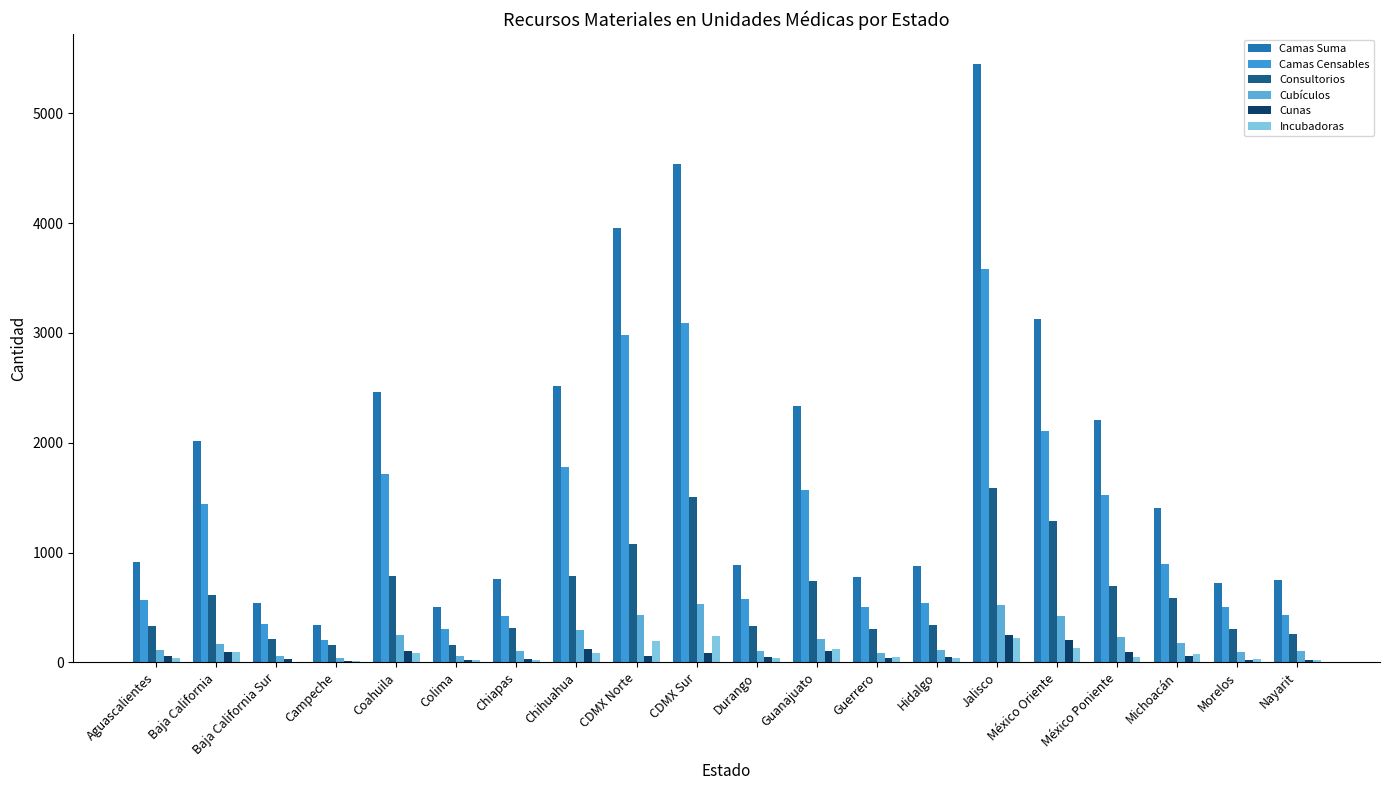

What is the label of the 8th bar from the left?

Chihuahua